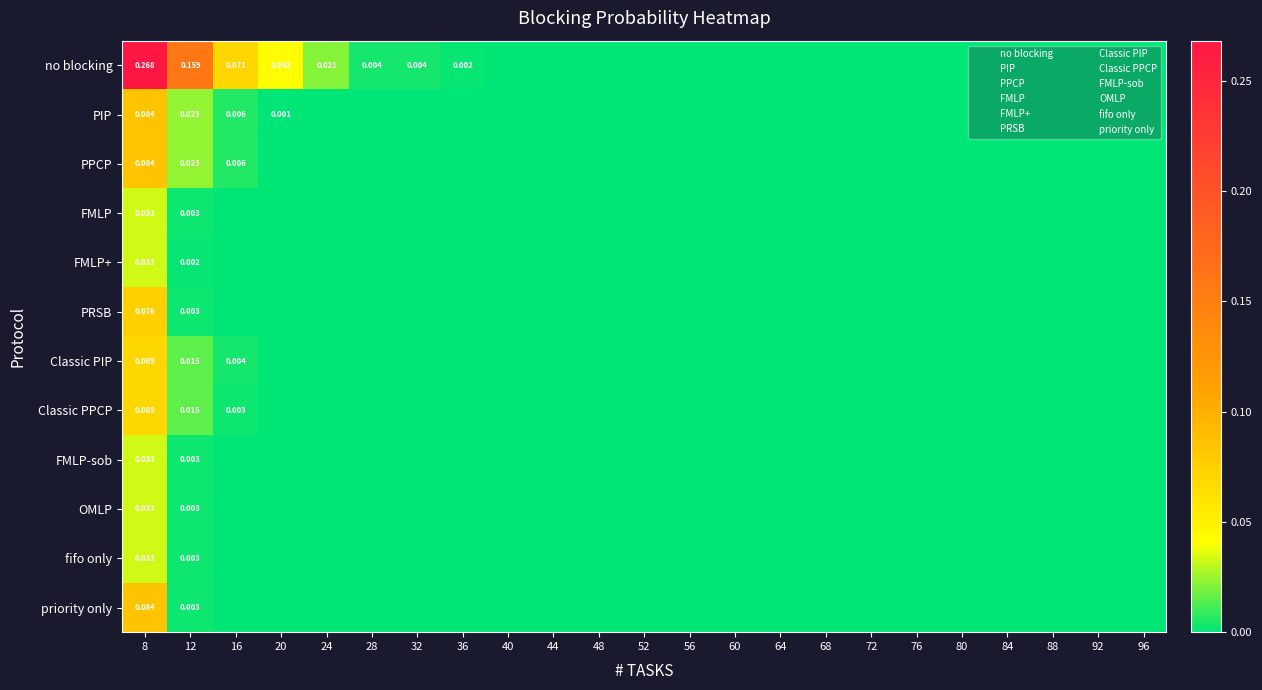

The no blocking series shows 0.0 at 20. True or false?

True